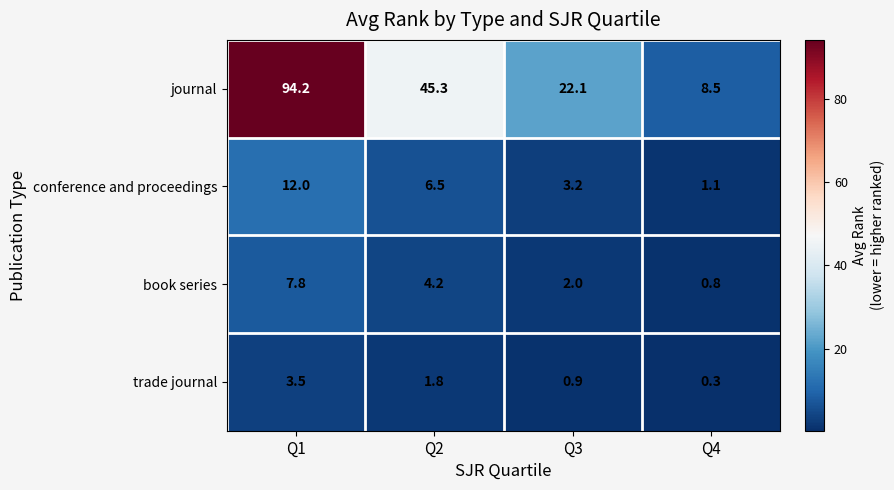

Reading left to right, what are all the values shown in this chart?

journal: Q1=94.2	Q2=45.3	Q3=22.1	Q4=8.5
conference and proceedings: Q1=12.0	Q2=6.5	Q3=3.2	Q4=1.1
book series: Q1=7.8	Q2=4.2	Q3=2.0	Q4=0.8
trade journal: Q1=3.5	Q2=1.8	Q3=0.9	Q4=0.3